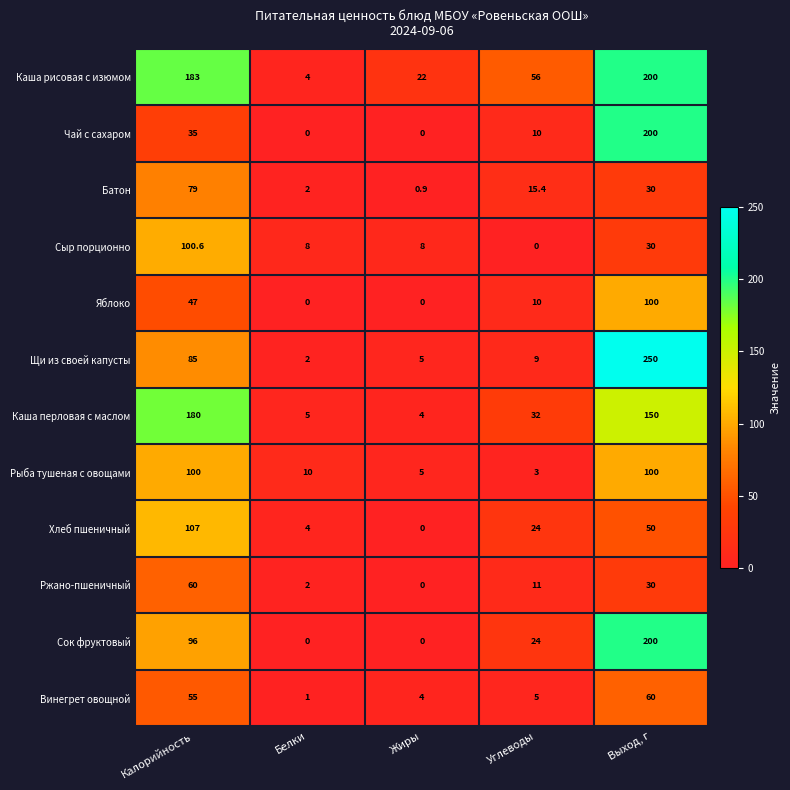

Is the value of Ржано-пшеничный at Выход, г greater than the value of Каша рисовая с изюмом at Углеводы?

No